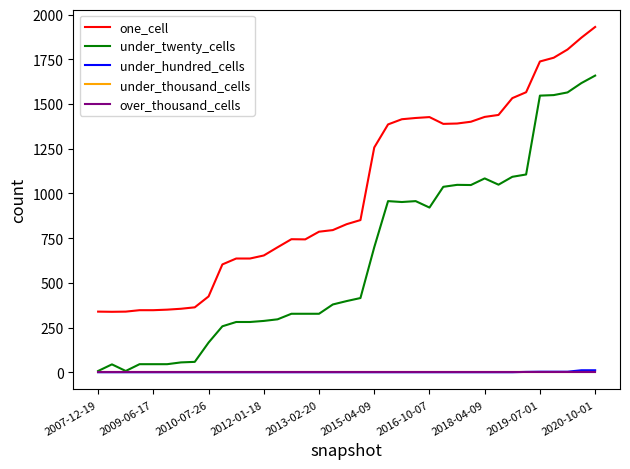

Does the chart display data point markers on the line(s)?

No